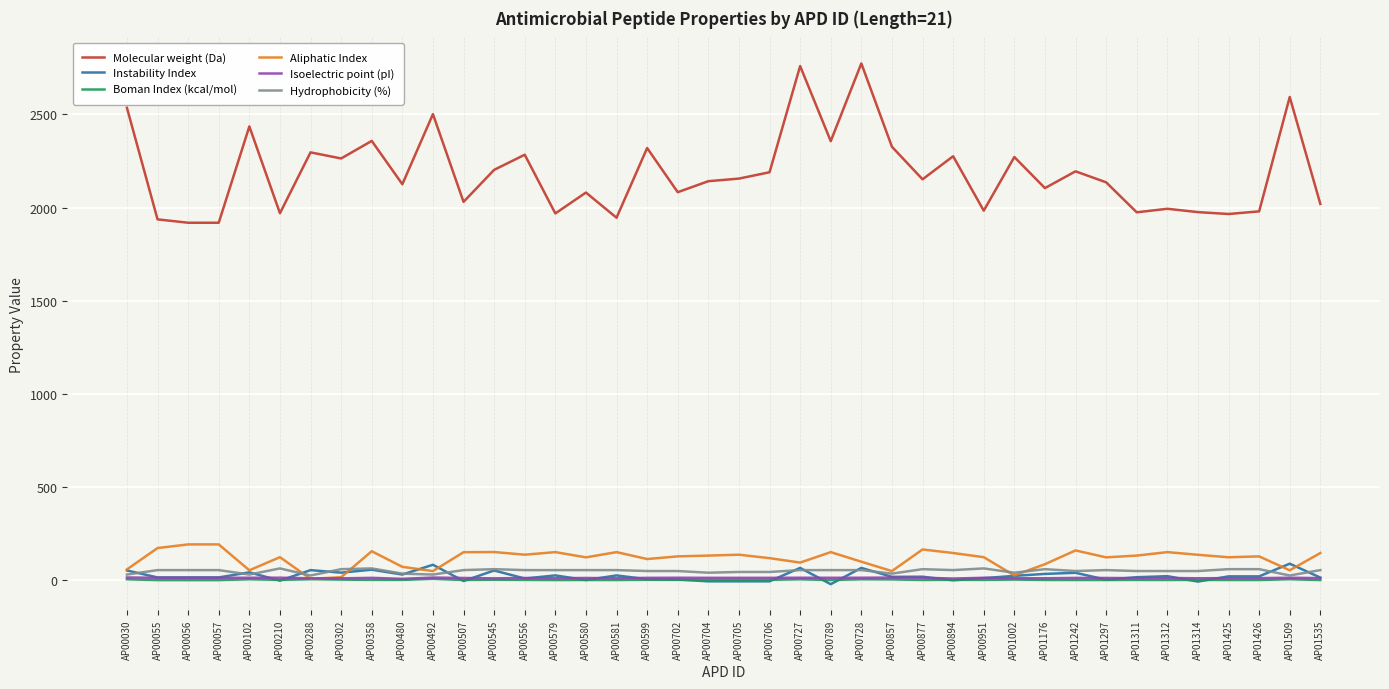

What is the minimum value for Instability Index?

-23.7